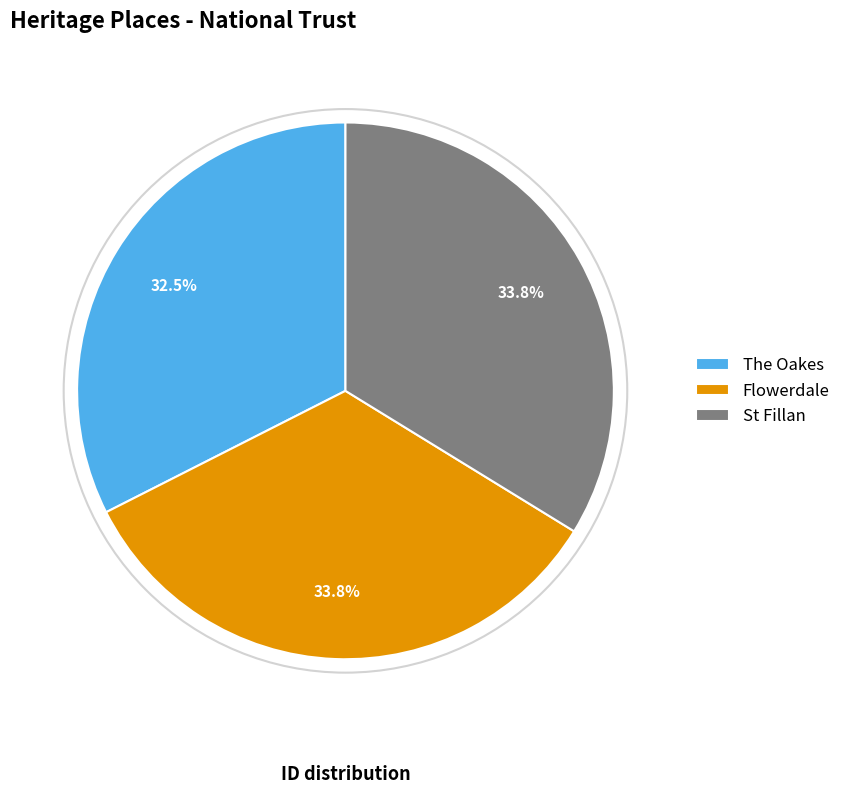

How many segments does this pie chart have?

3